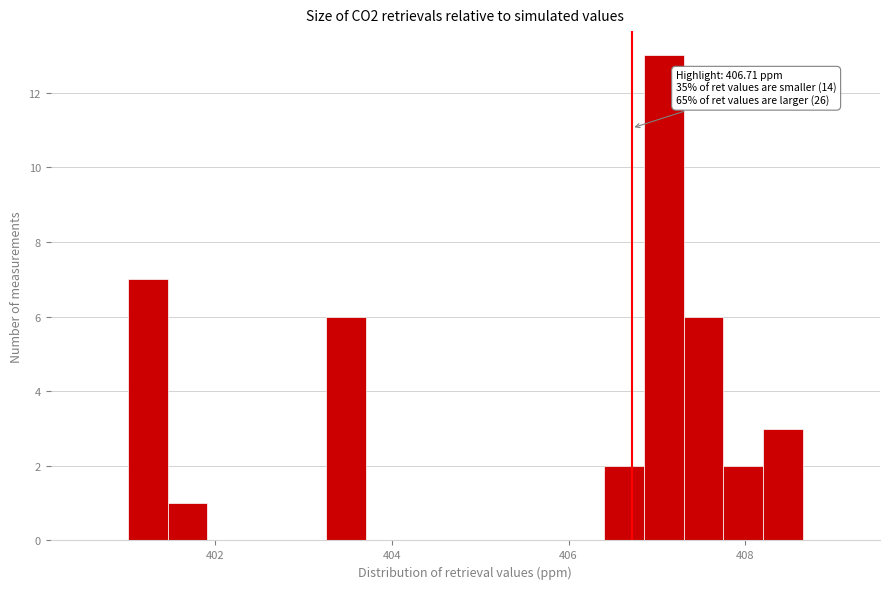

Around what value on the x-axis is the tallest bar? Give the approximate position of its centre, as read against the axis.

407.0